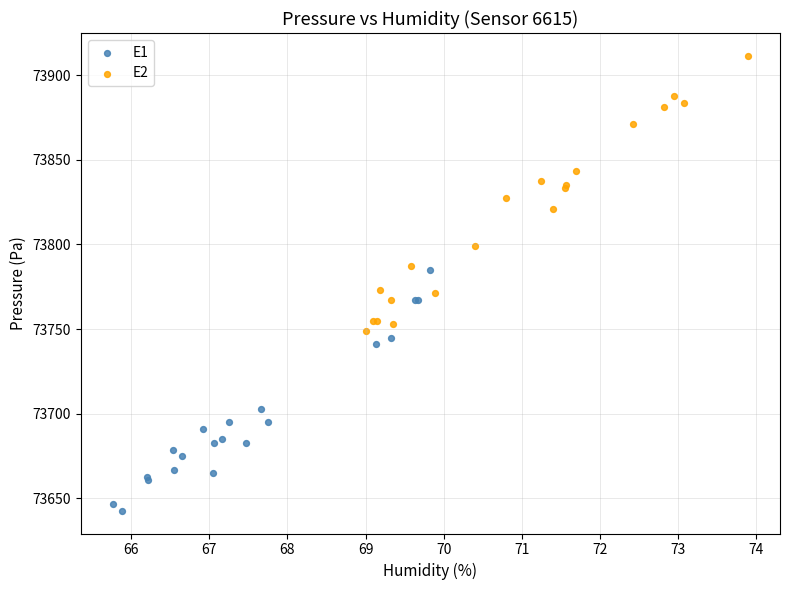

Which series contains the lowest Y value?

E1